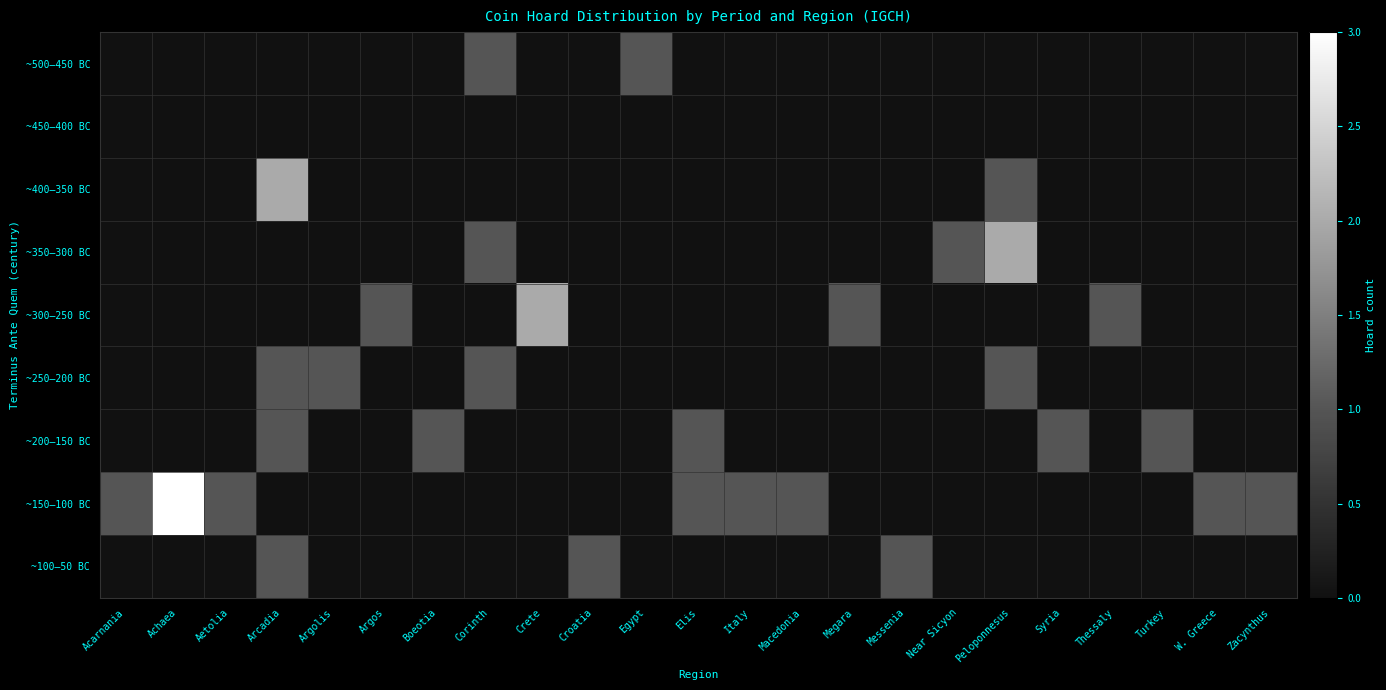

At which label is ~150–100 BC closest to 2?

Acarnania